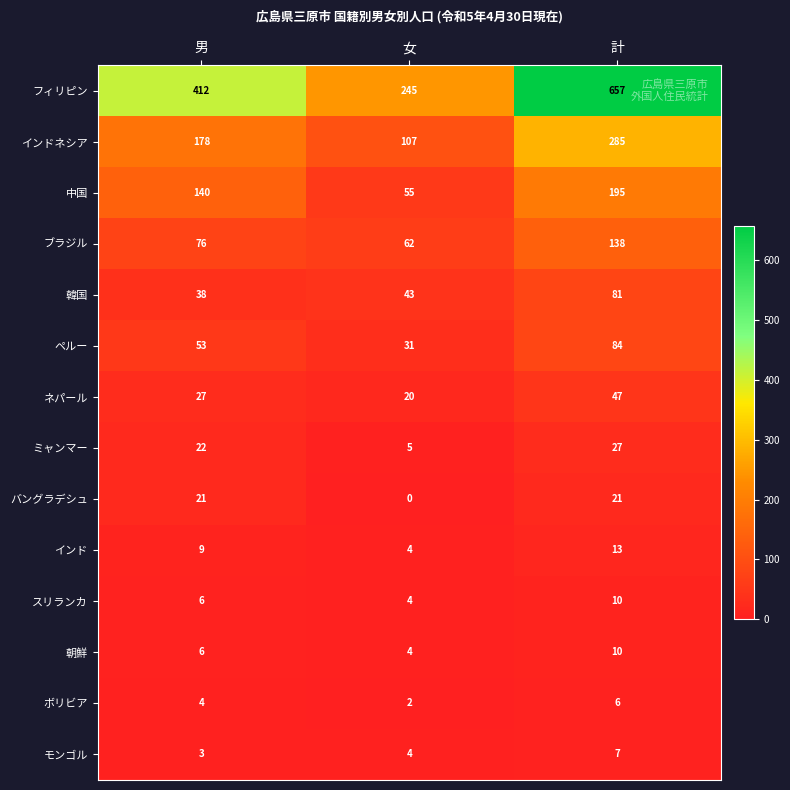

Which series has the widest spread of values?

フィリピン